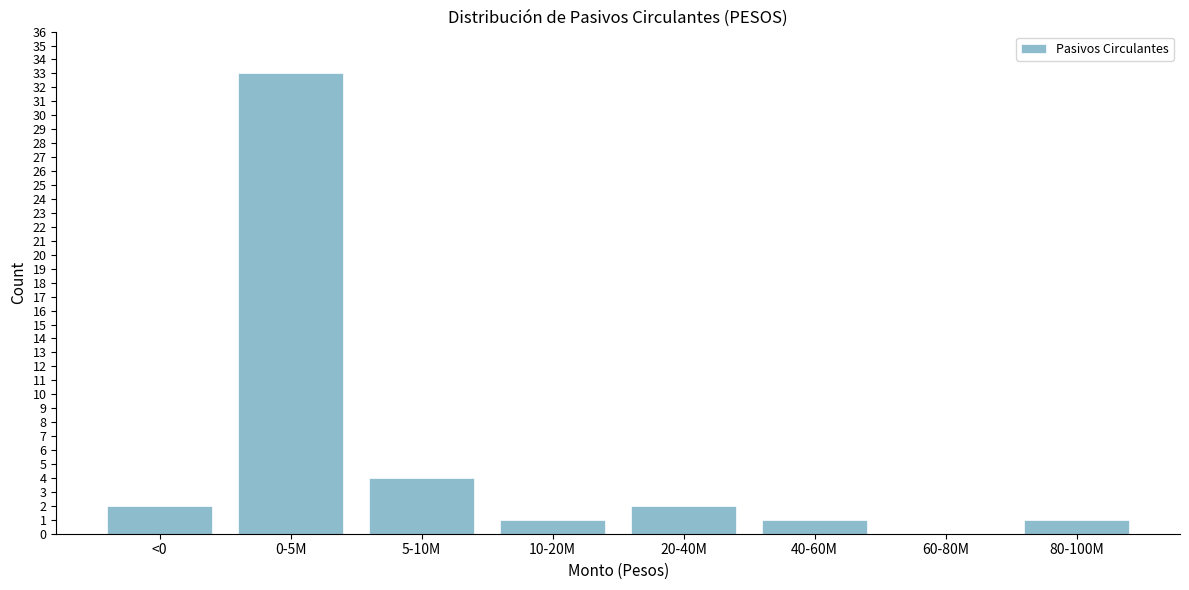

Reading right to left, what are all the values shown in this chart?

80-100M=1	60-80M=0	40-60M=1	20-40M=2	10-20M=1	5-10M=4	0-5M=33	<0=2